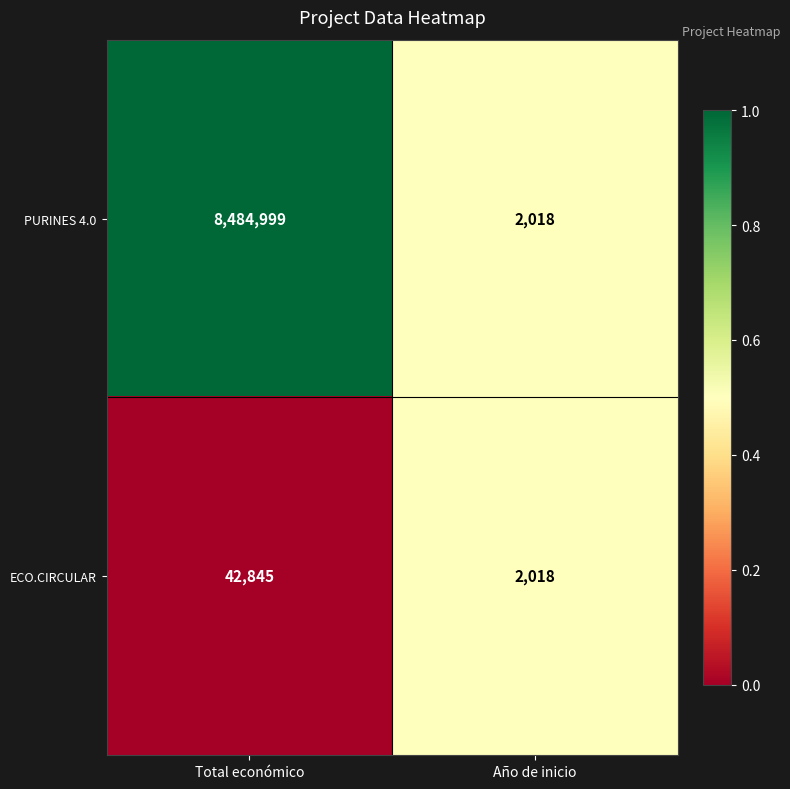

At which label is ECO.CIRCULAR closest to 22431?

Año de inicio